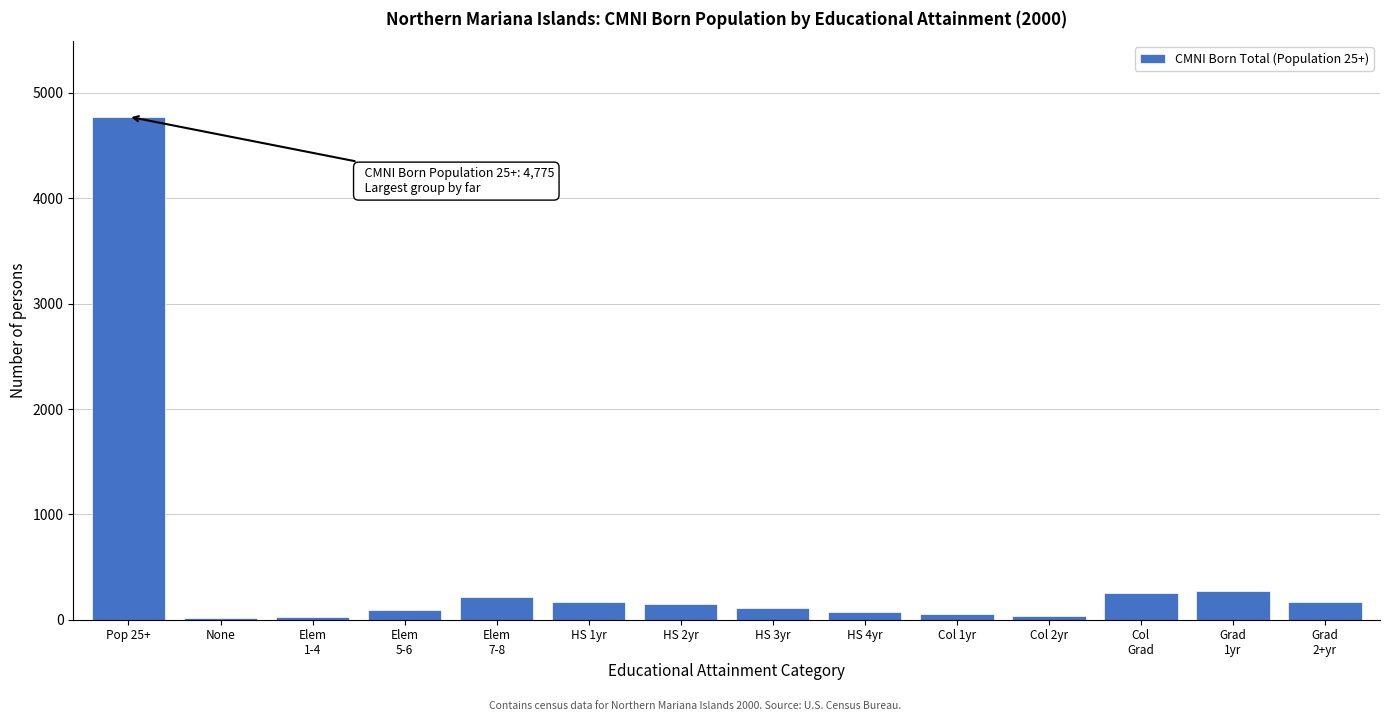

What is the difference between the second highest and minimum values?

255